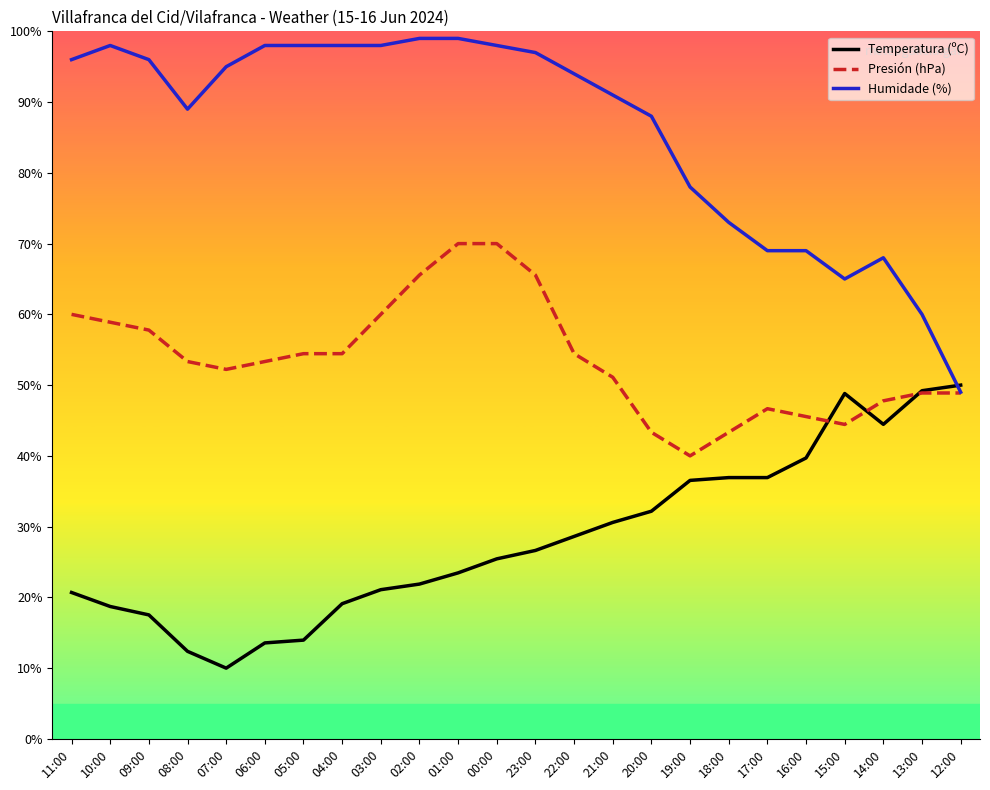

Is the value of Humidade (%) at 15:00 greater than the value of Temperatura (ºC) at 10:00?

Yes